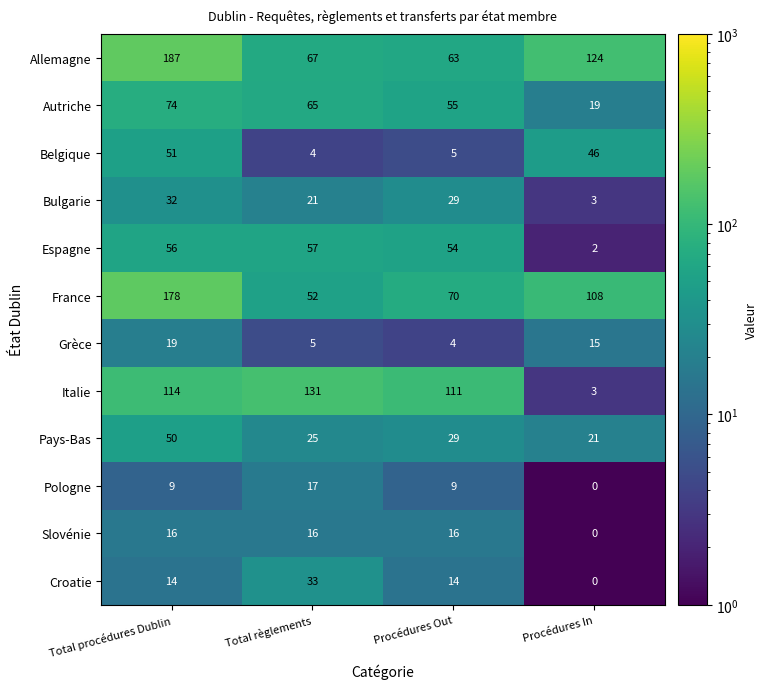

At which category is the sum across all series the highest?

Total procédures Dublin